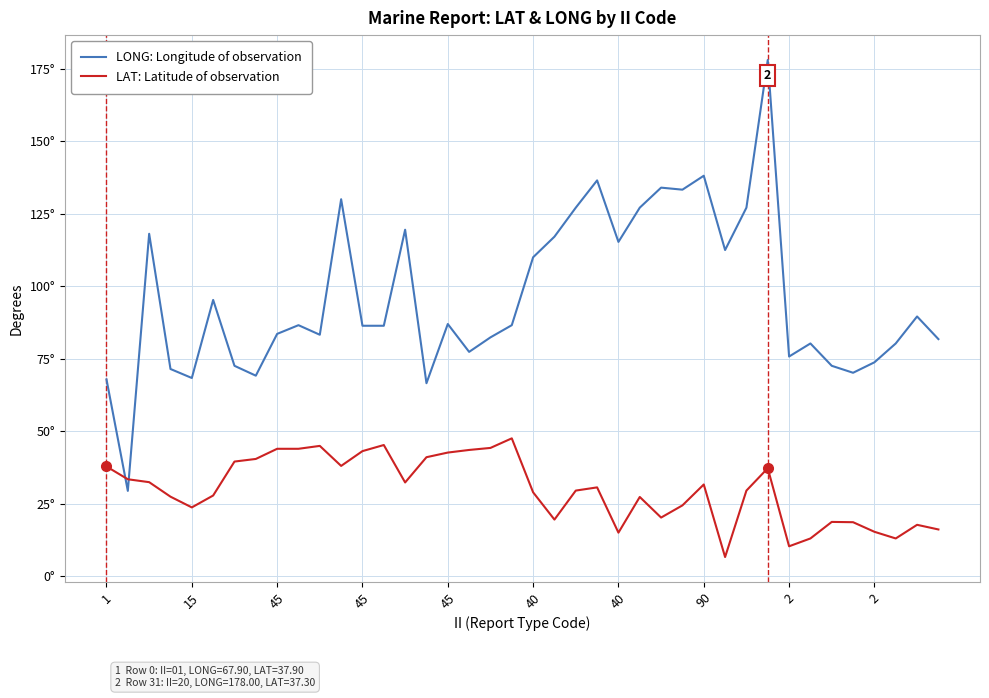

Does the chart display data point markers on the line(s)?

No